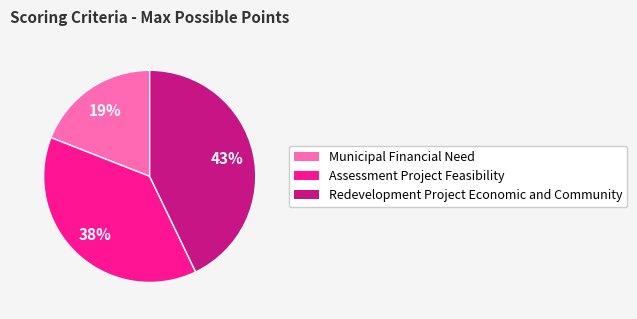

To the nearest percent, what percentage of the pie is Redevelopment Project Economic and Community?

43%